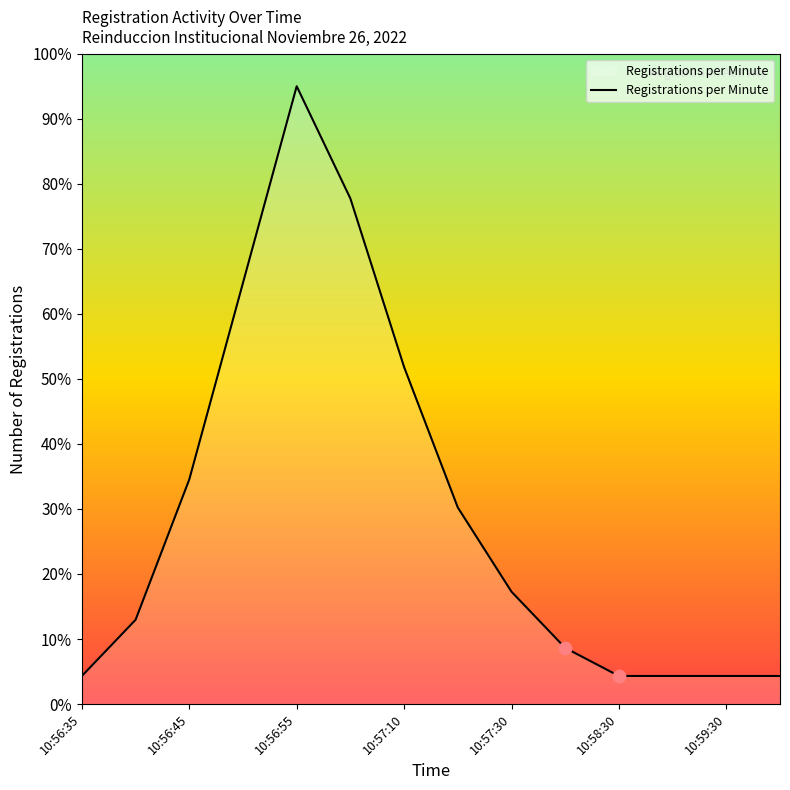

What is the smallest value displayed?

4.3